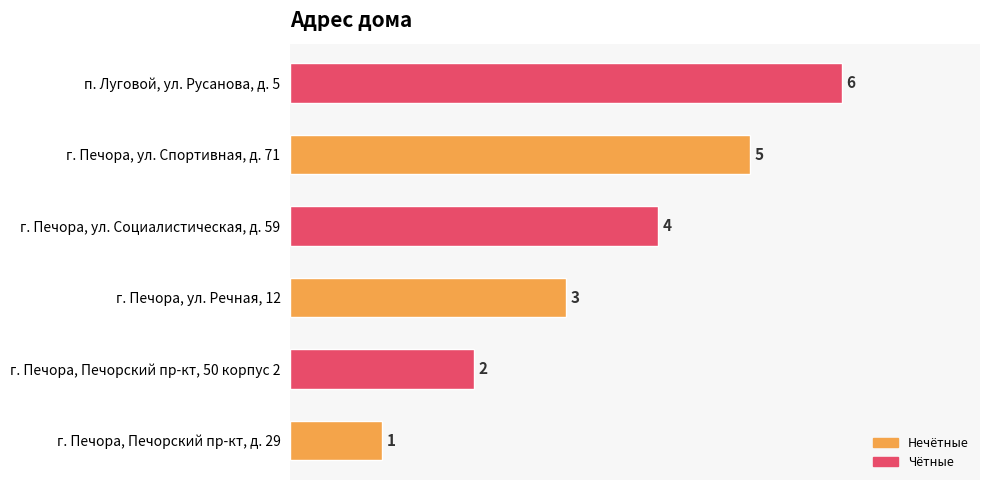

Which has a higher value, г. Печора, ул. Речная, 12 or г. Печора, Печорский пр-кт, 50 корпус 2?

г. Печора, ул. Речная, 12